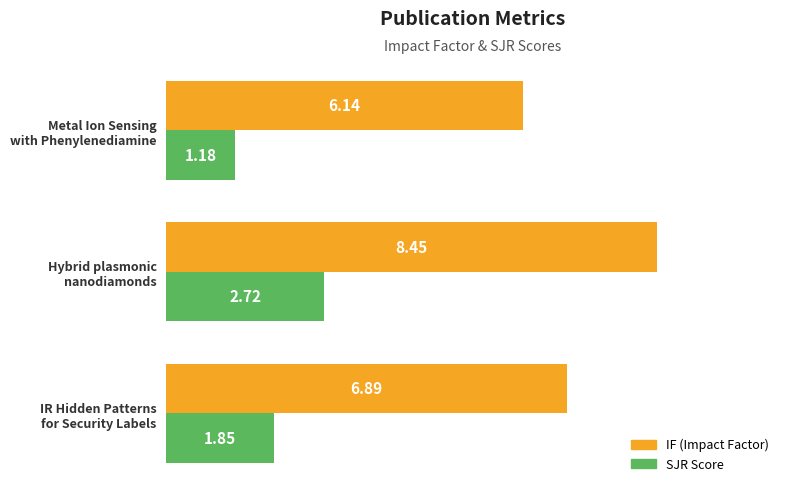

Count the number of categories in the chart.

3